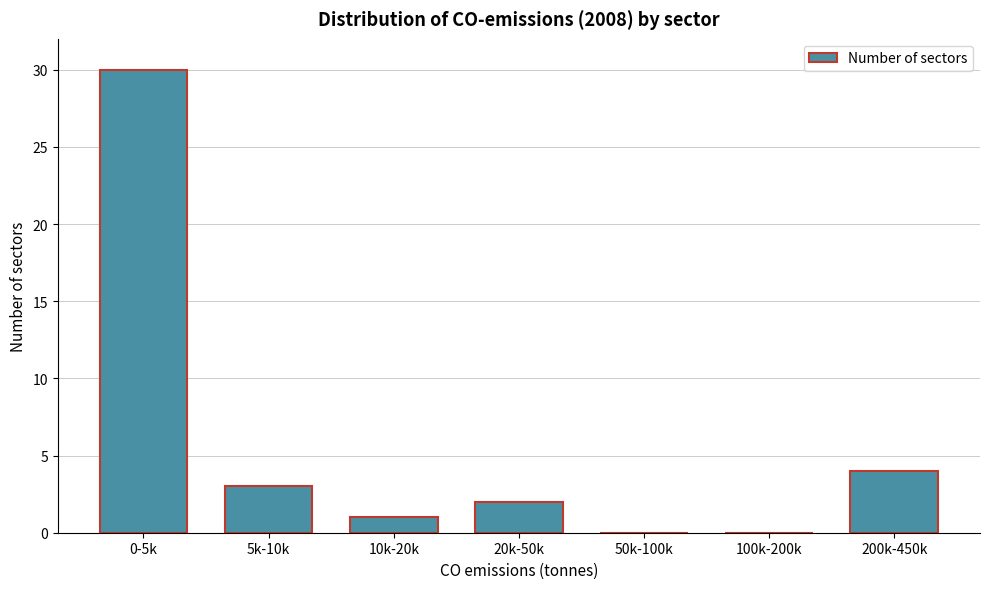

Reading right to left, extract all data points from this chart.

200k-450k=4	100k-200k=0	50k-100k=0	20k-50k=2	10k-20k=1	5k-10k=3	0-5k=30